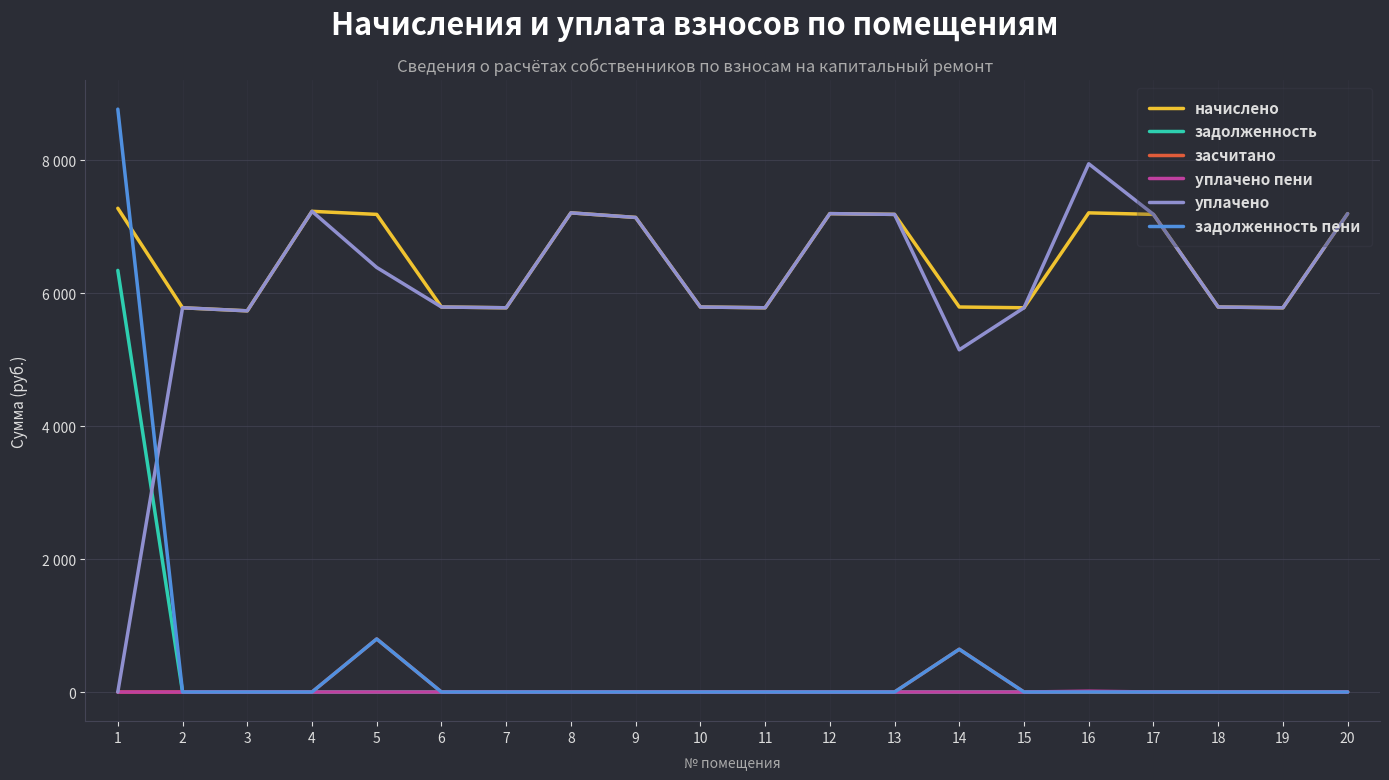

List the series in order of their peak value, highest first.

задолженность пени, уплачено, начислено, задолженность, засчитано, уплачено пени